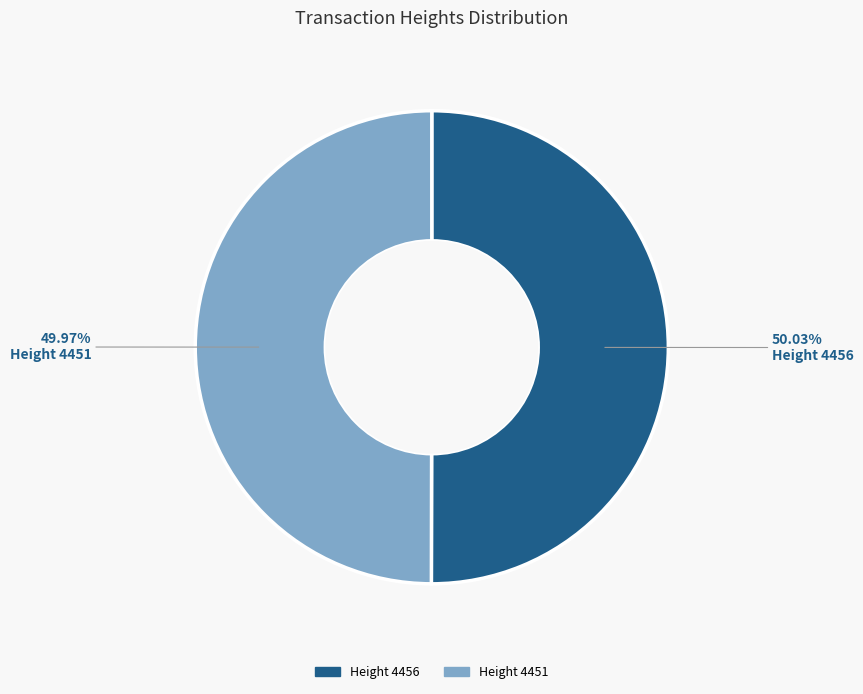

Does any single category account for the majority?

Yes